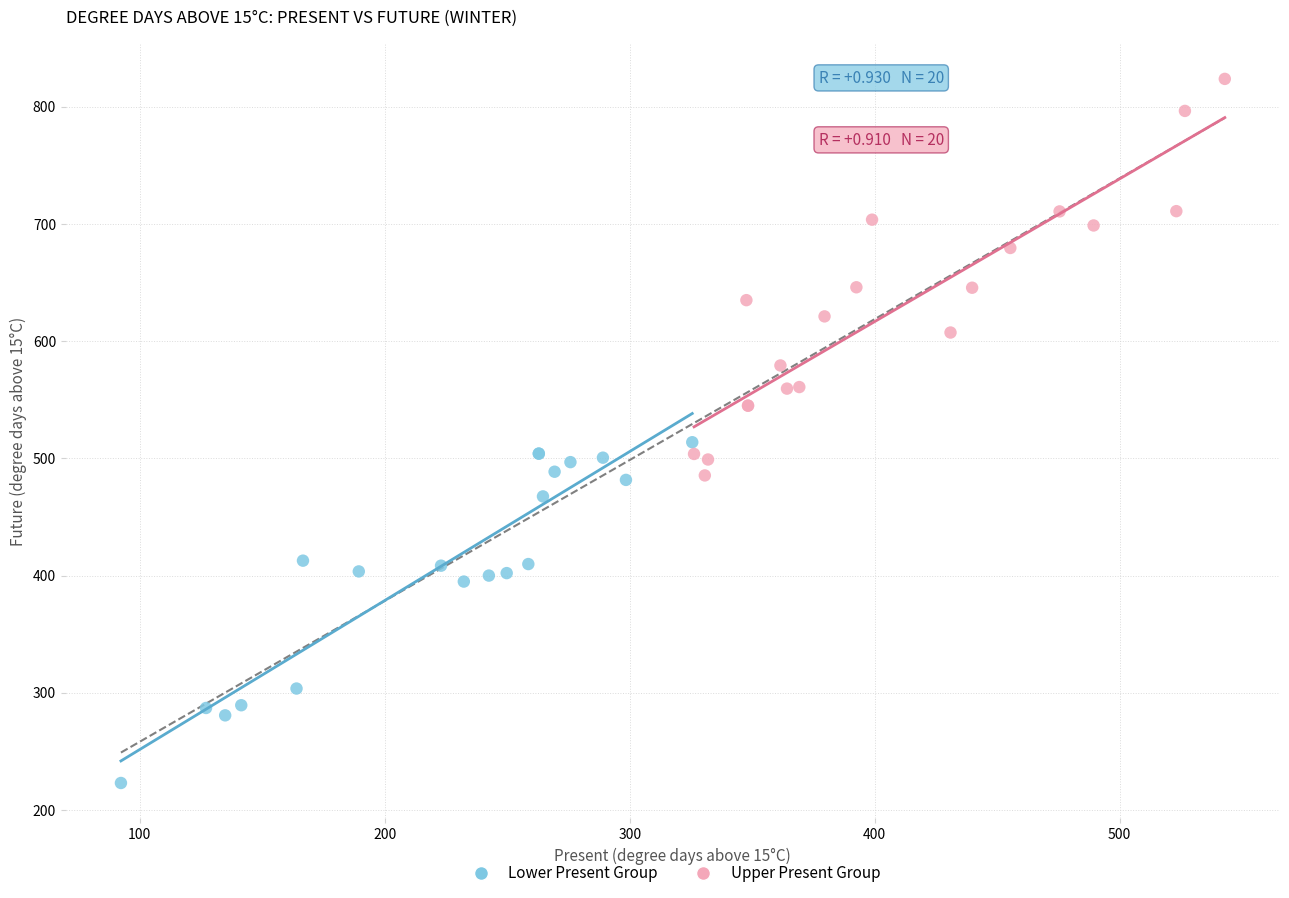

What are all the series names shown in the legend?

Lower Present Group, Upper Present Group